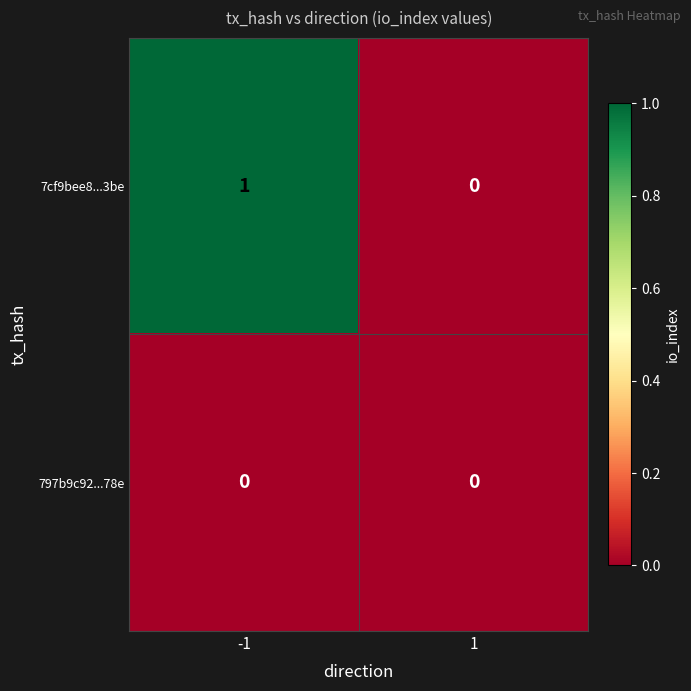

What is the maximum value shown in the chart?

1